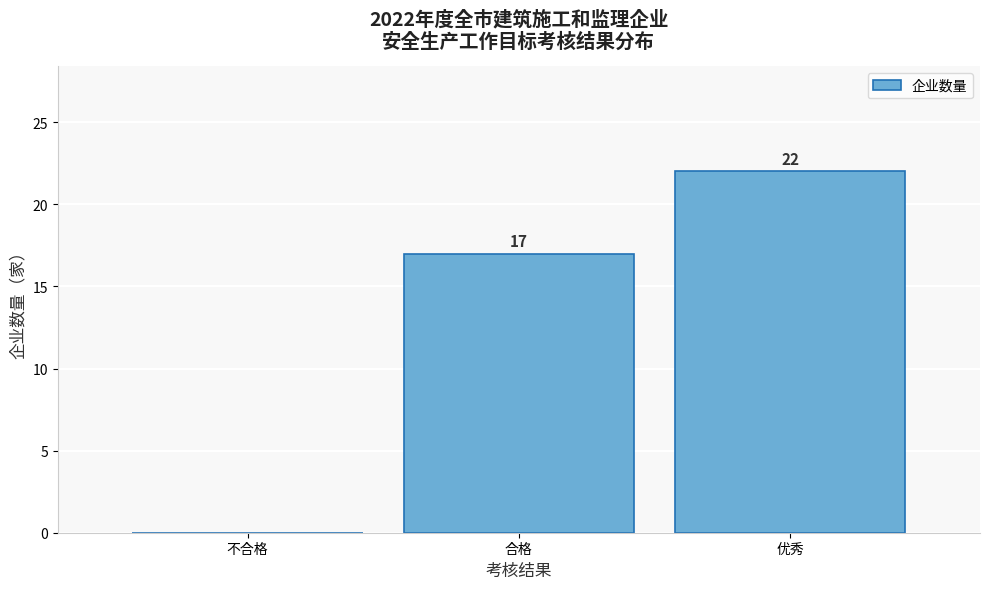

Reading left to right, extract all data points from this chart.

不合格=0	合格=17	优秀=22